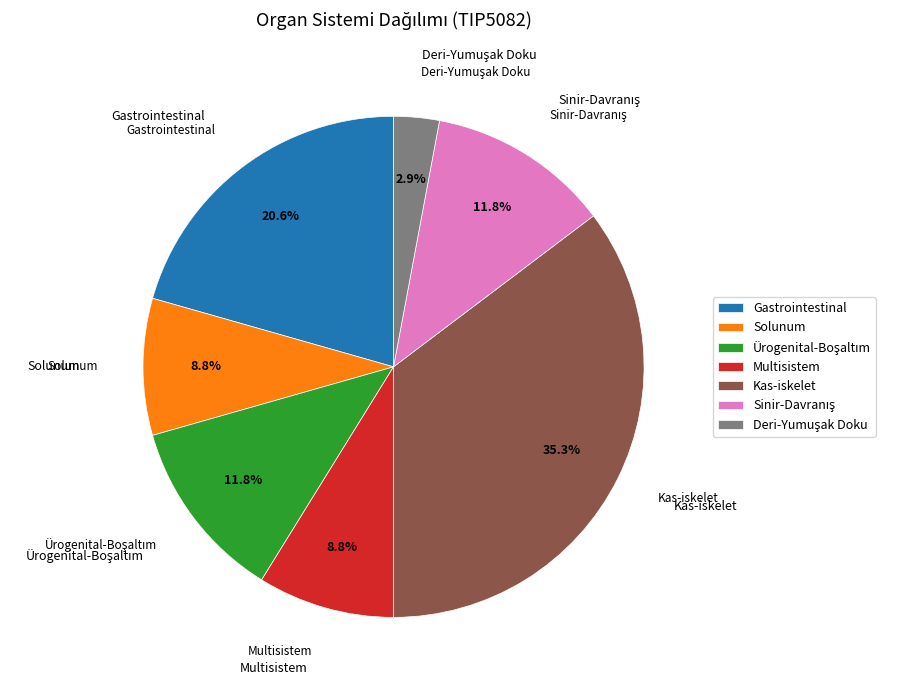

Combined, what portion of the pie is Solunum and Multisistem?

17.6%